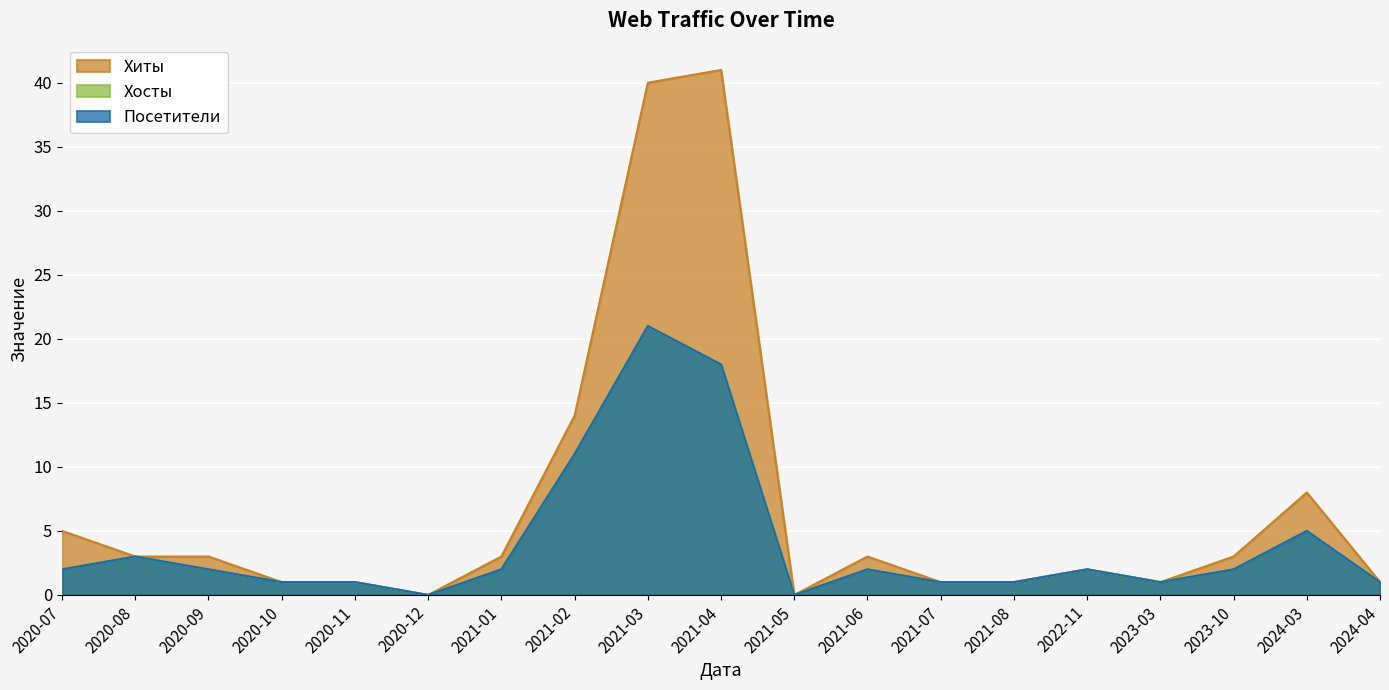

What is the sum of all Хиты values?

131